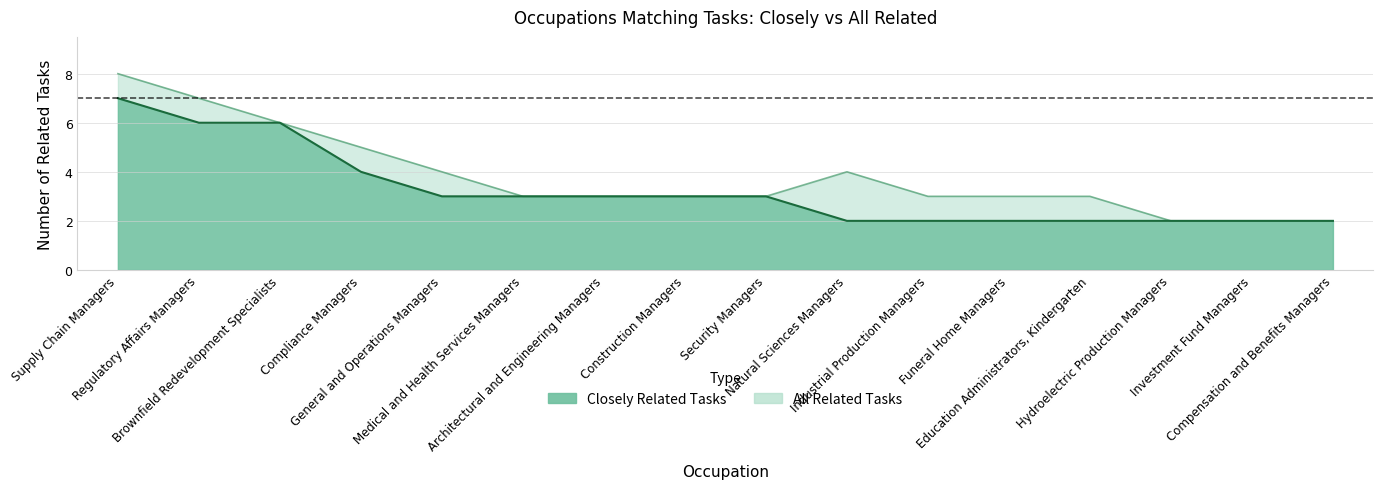

Reading left to right, extract all data points from this chart.

closely_related: 7	6	6	4	3	3	3	3	3	2	2	2	2	2	2	2
all_related: 8	7	6	5	4	3	3	3	3	4	3	3	3	2	2	2